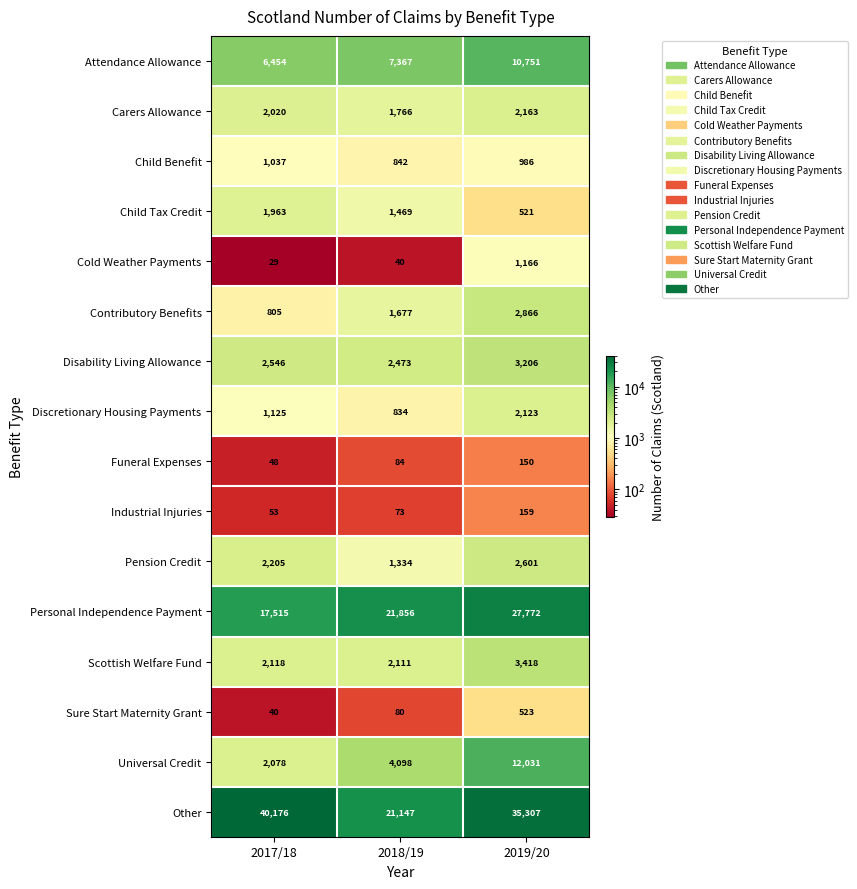

Count the number of data series in this chart.

16